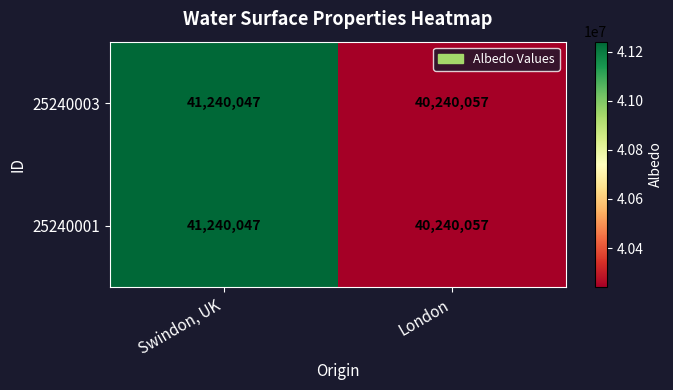

What is the total value across all series at London?

80480114